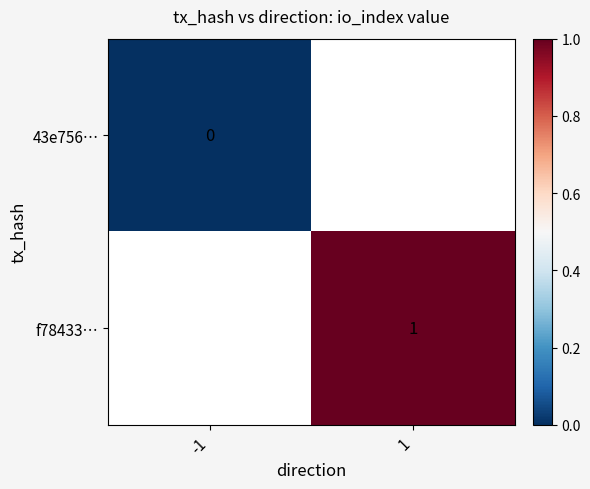

Is the value of f78433… at 1 greater than the value of 43e756… at -1?

Yes